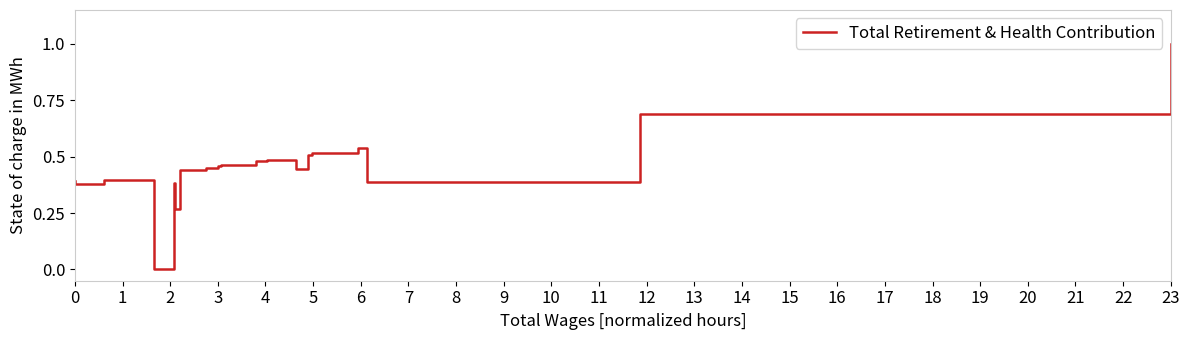

What is the difference between the maximum and minimum values?

1.0